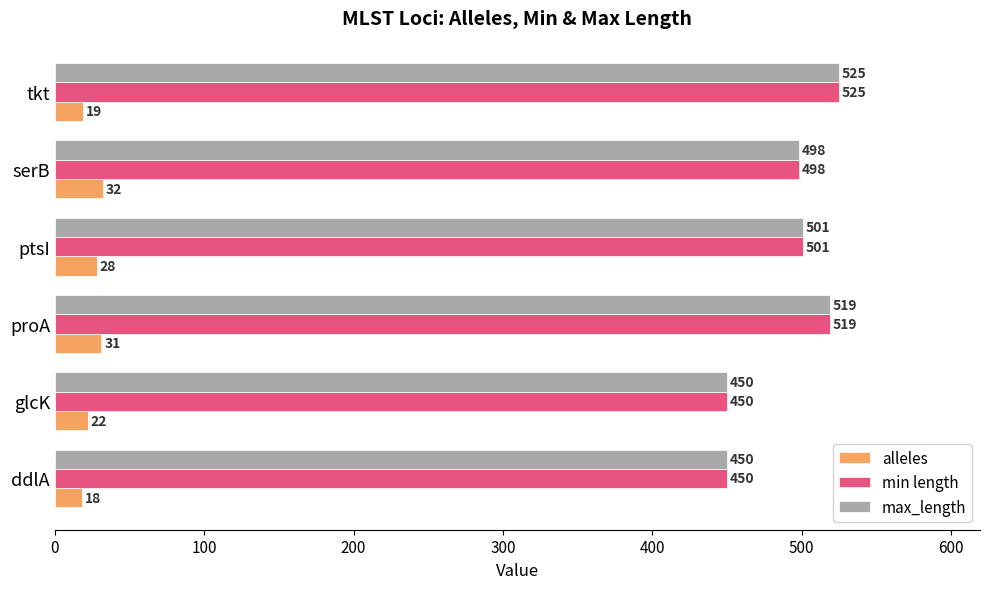

What value does the alleles series have at ptsI, to the nearest 5?

30